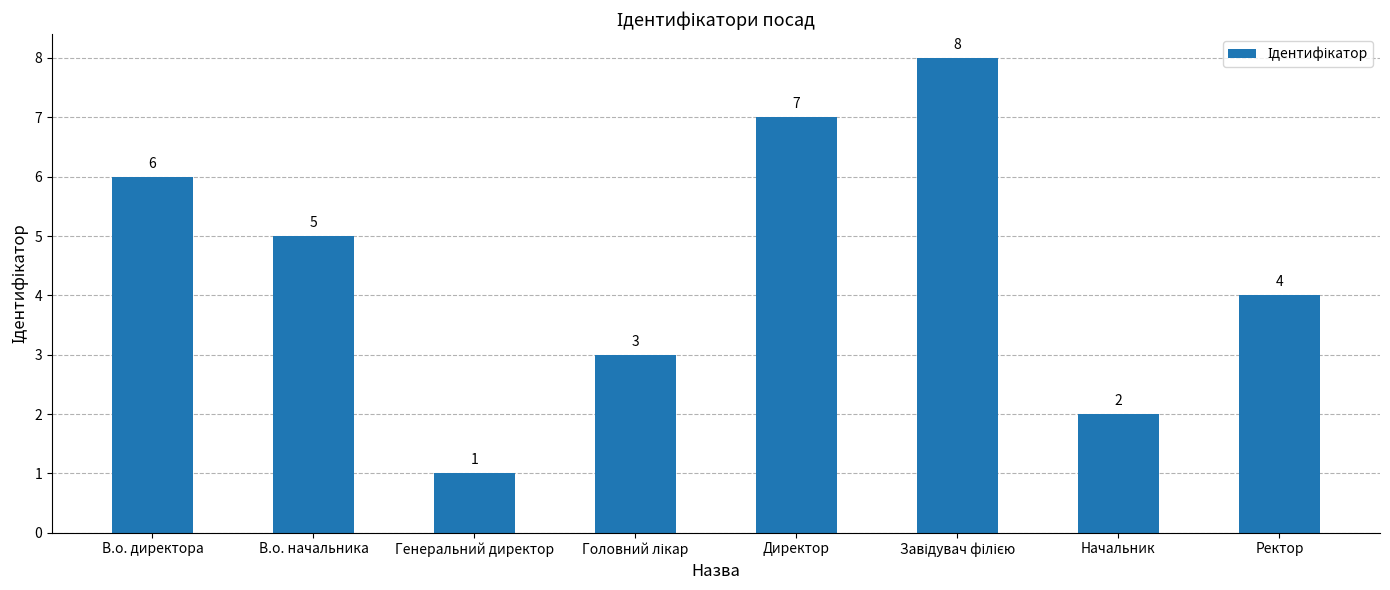

True or false: the data shows 1 at В.о. директора.

False